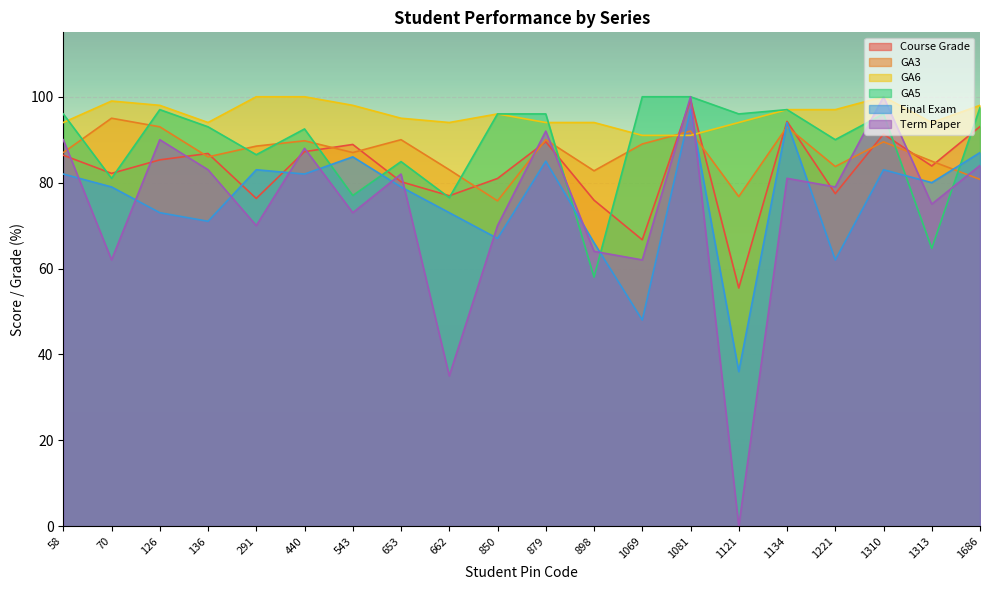

What value does the GA3 series have at 1069?

89.0